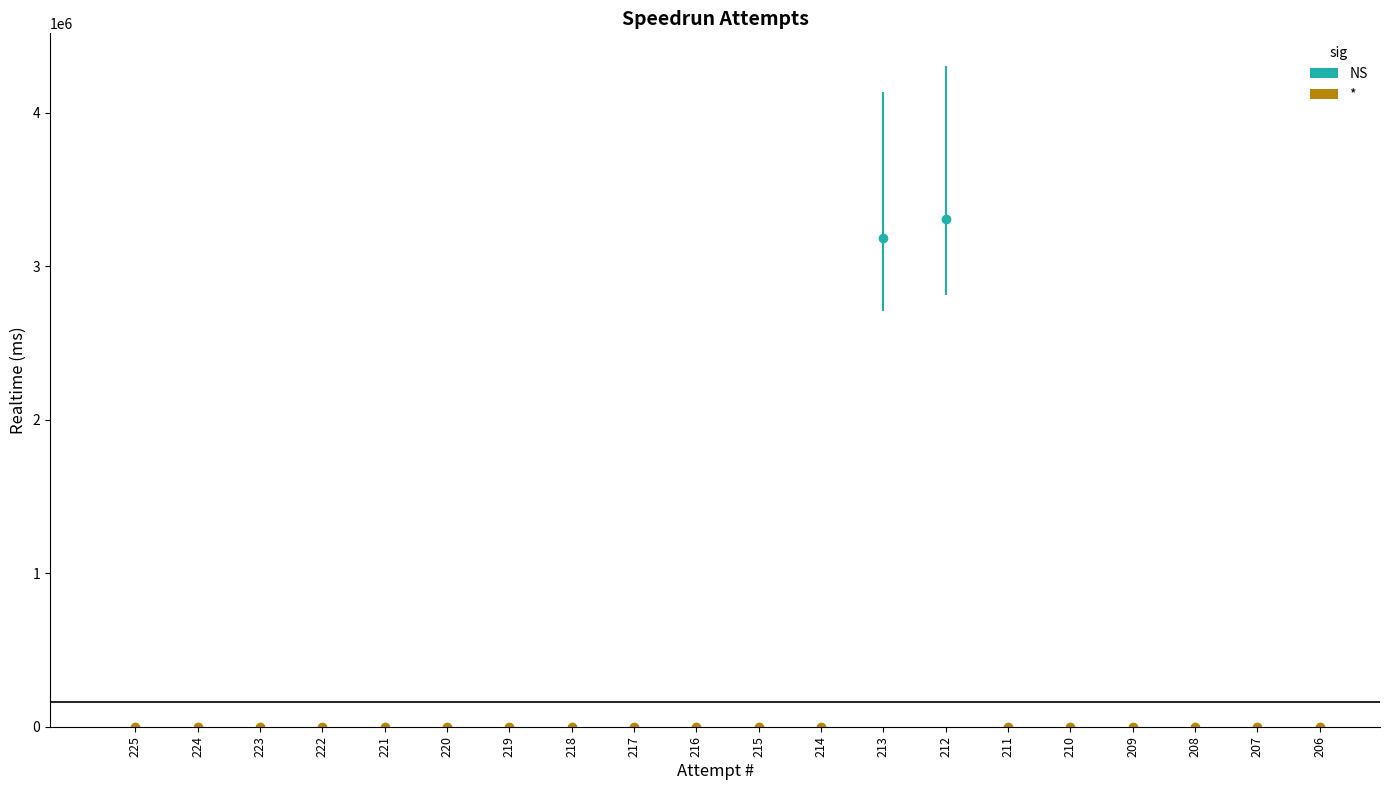

Is it true that Attempt # equals 223 at 223?

True